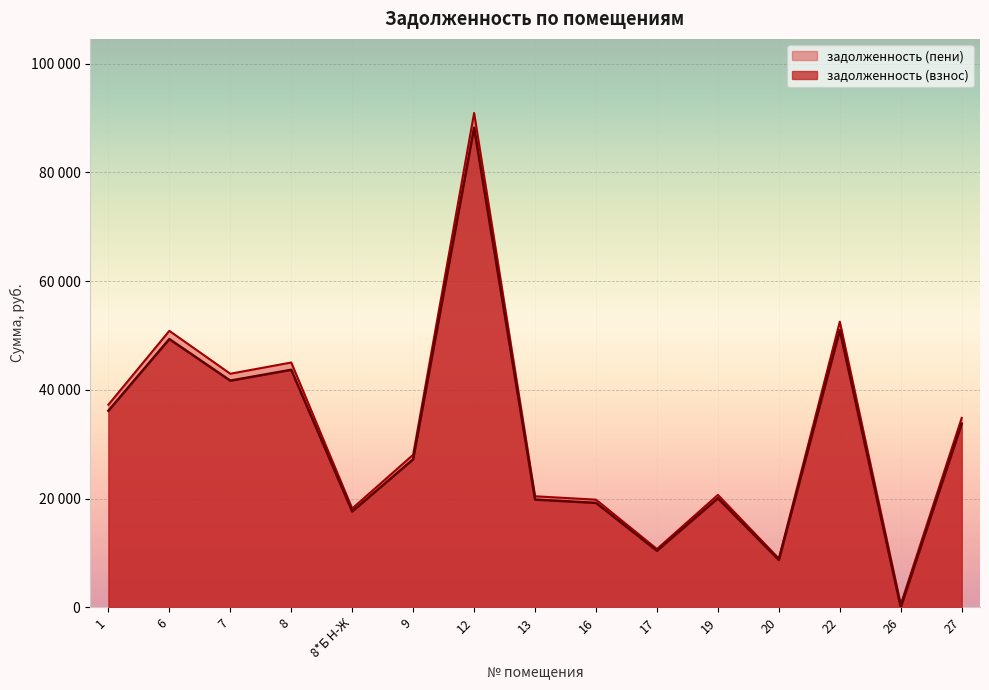

How many lines are shown in the chart?

2